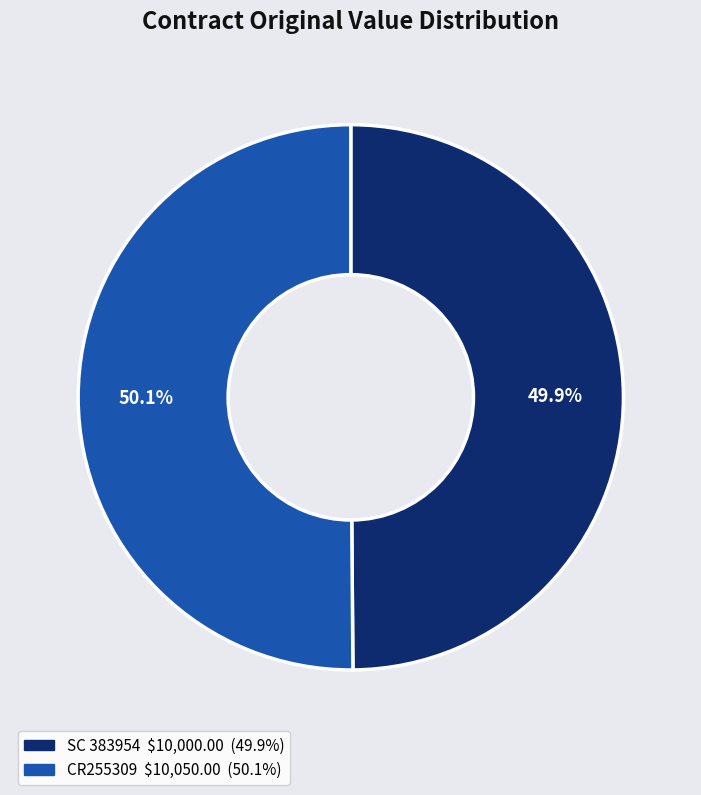

What is the ratio of the value at CR255309 to the value at SC 383954?

1.0